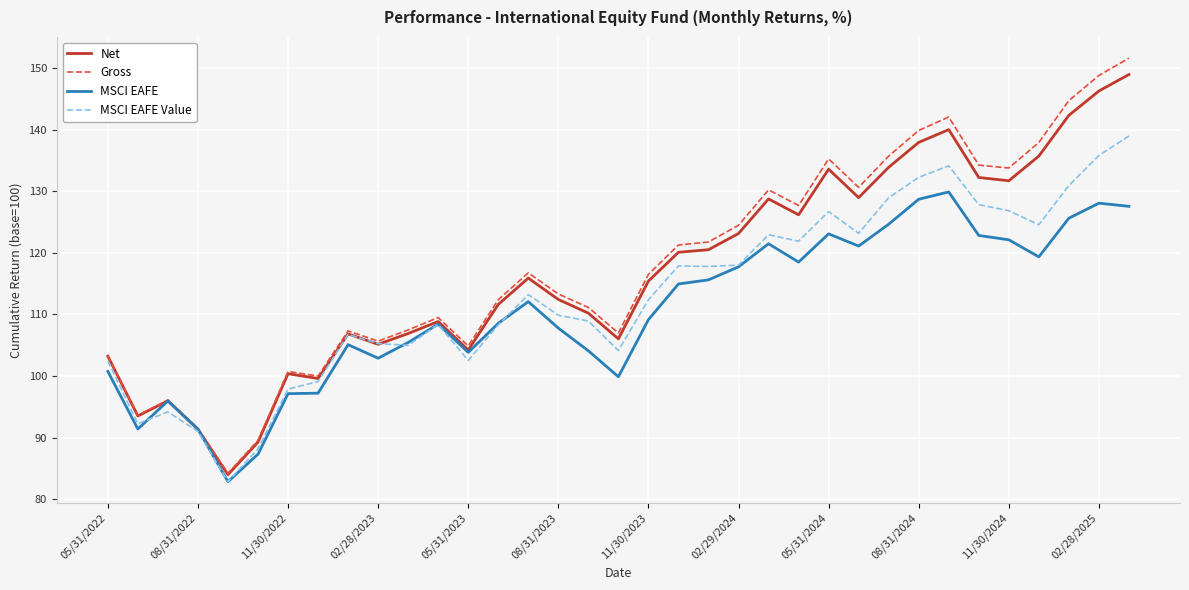

Which series has the largest range (max minus min)?

Gross